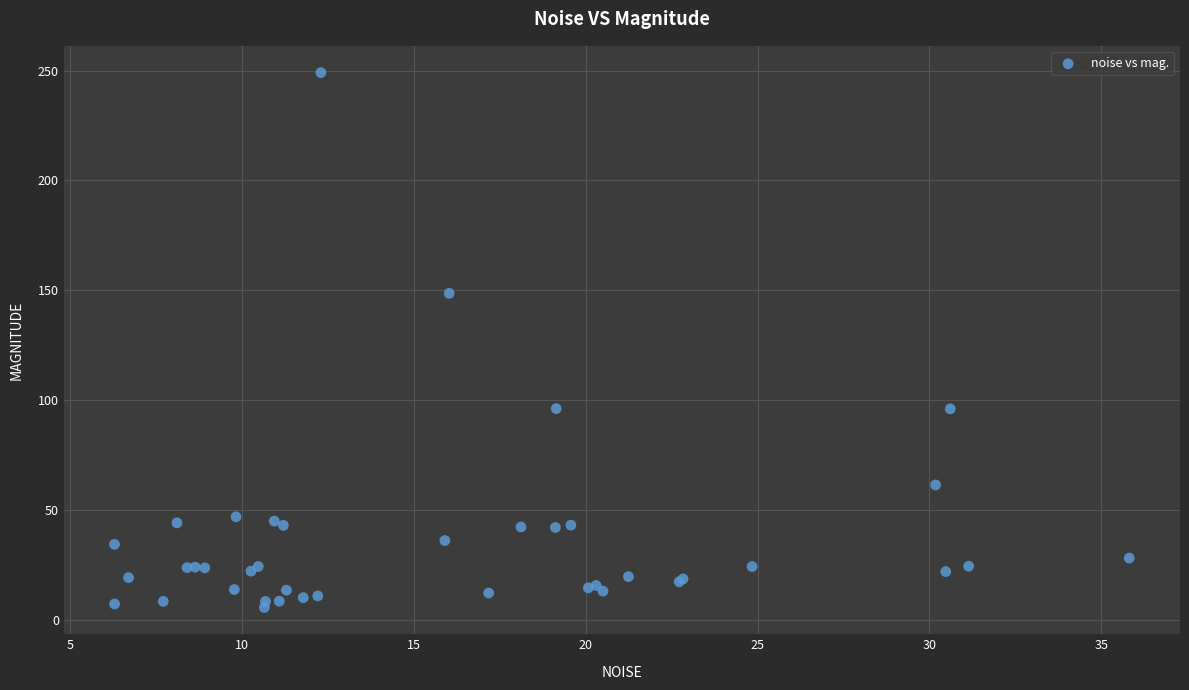

What Y value in the scatter plot is closest to 127?

148.6